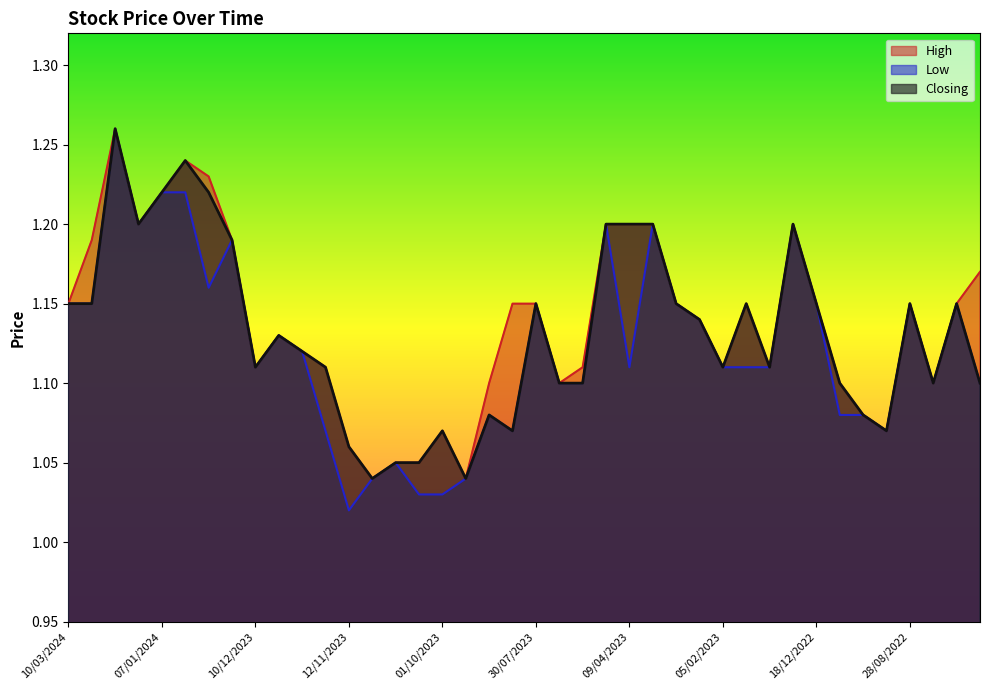

Count the number of data series in this chart.

3